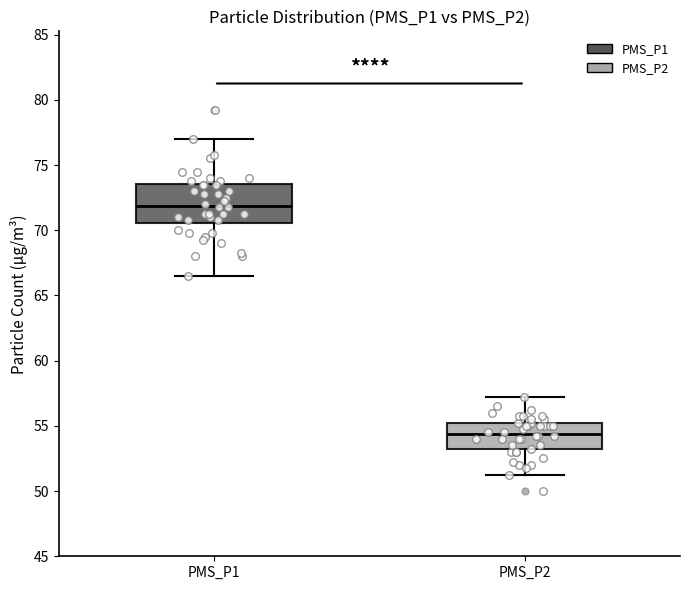

Reading left to right, read every box against the y-axis: the position of its median line, the range the box covers, and the ends of its whiskers. The values are not printed on the chart, so give them approximately, as read against the axis.

PMS_P1: median 72.0, box 70.5 to 73.5, whiskers 66.5 to 77.0
PMS_P2: median 54.5, box 53.0 to 55.5, whiskers 51.5 to 57.5